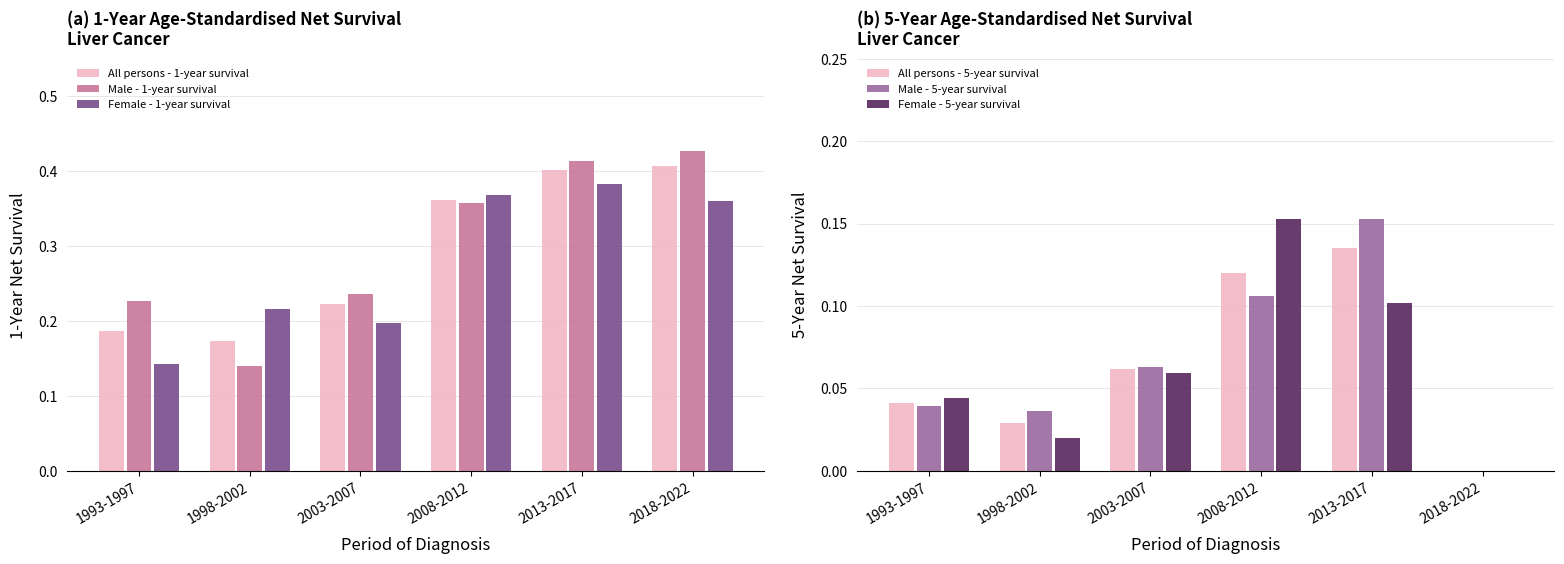

Reading right to left, transcribe all the data shown in this chart.

All persons - 1-year survival: 2018-2022=0.4	2013-2017=0.4	2008-2012=0.4	2003-2007=0.2	1998-2002=0.2	1993-1997=0.2
Male - 1-year survival: 2018-2022=0.4	2013-2017=0.4	2008-2012=0.4	2003-2007=0.2	1998-2002=0.1	1993-1997=0.2
Female - 1-year survival: 2018-2022=0.4	2013-2017=0.4	2008-2012=0.4	2003-2007=0.2	1998-2002=0.2	1993-1997=0.1
All persons - 5-year survival: 2018-2022=0.0	2013-2017=0.1	2008-2012=0.1	2003-2007=0.1	1998-2002=0.0	1993-1997=0.0
Male - 5-year survival: 2018-2022=0.0	2013-2017=0.2	2008-2012=0.1	2003-2007=0.1	1998-2002=0.0	1993-1997=0.0
Female - 5-year survival: 2018-2022=0.0	2013-2017=0.1	2008-2012=0.2	2003-2007=0.1	1998-2002=0.0	1993-1997=0.0